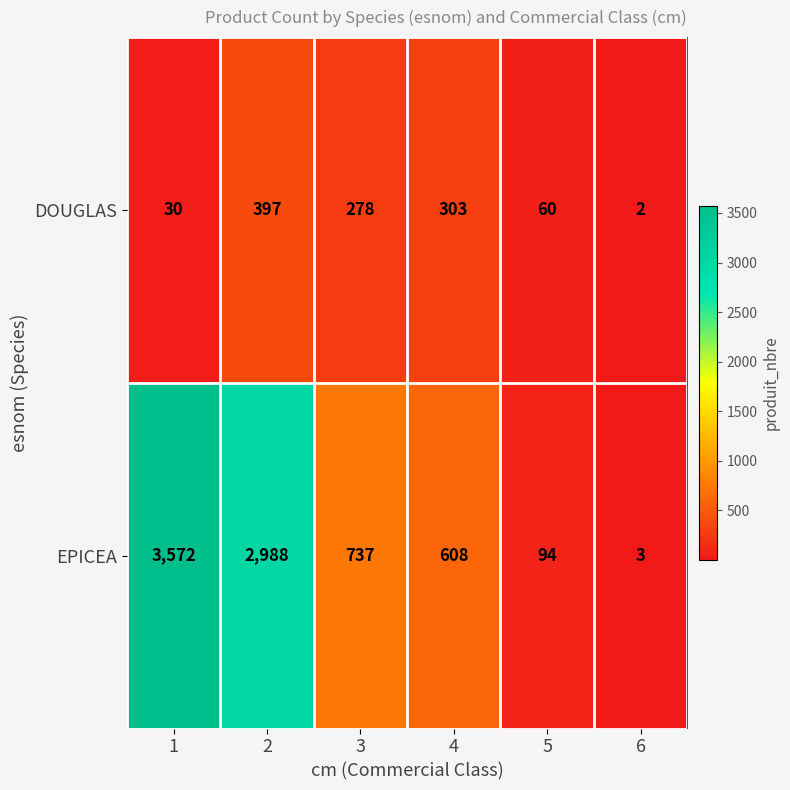

Which series has the largest total across all categories?

EPICEA